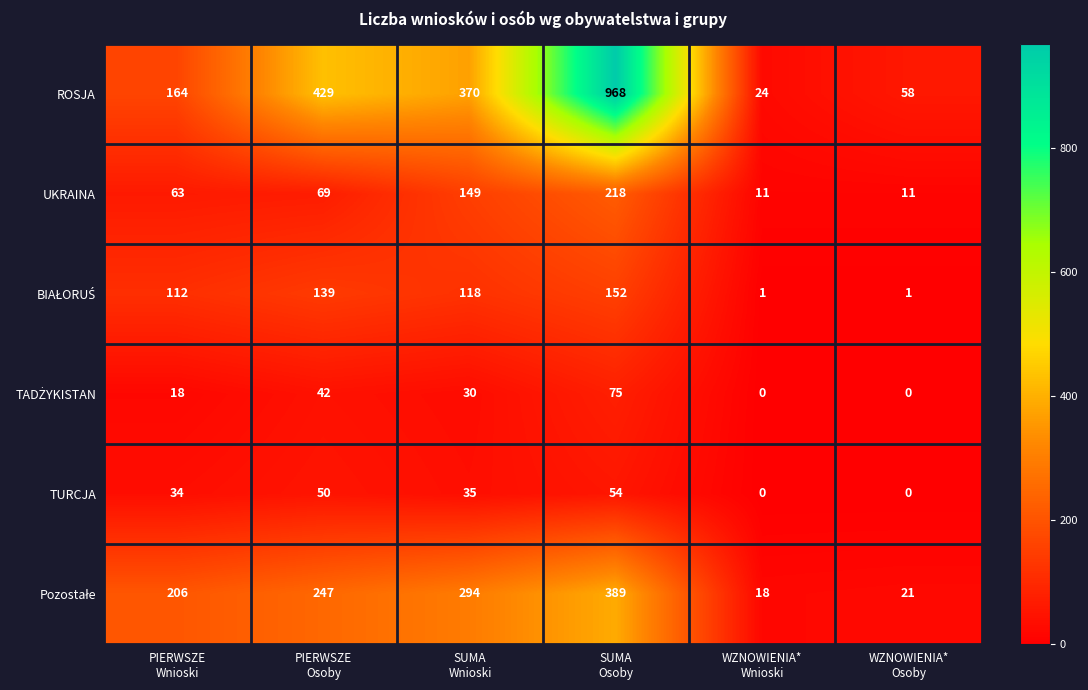

At which category does the chart reach its peak across all series?

SUMA
Osoby